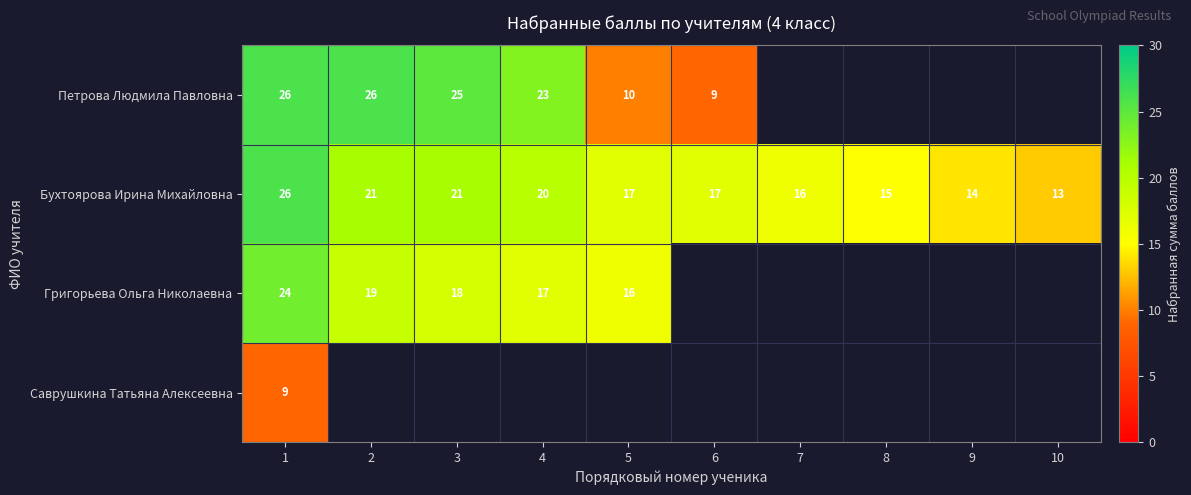

What is the difference between the maximum and minimum values in the Бухтоярова Ирина Михайловна series?

13